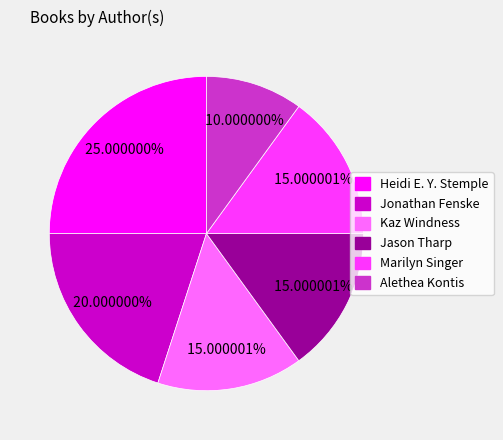

To the nearest percent, what is the combined percentage of Kaz Windness and Alethea Kontis?

25%